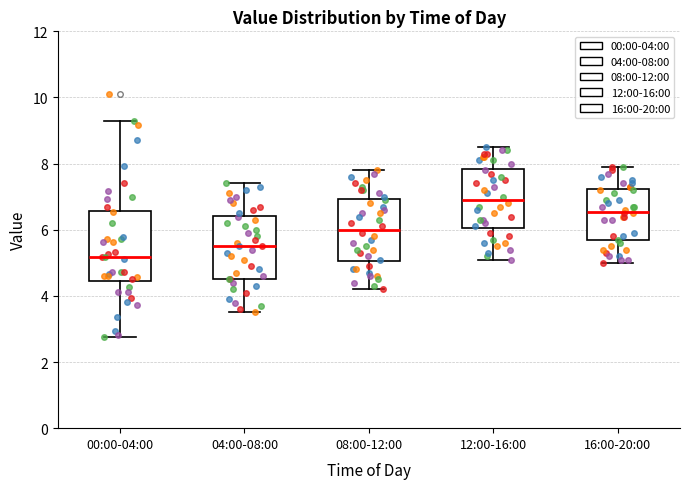

Which box is the tallest, from its lower edge to its upper edge?

00:00-04:00